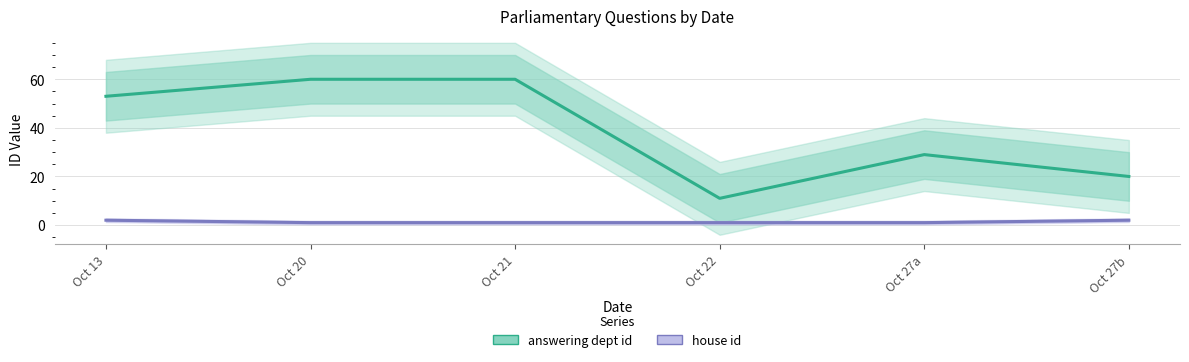

At which category does answering dept id reach its first local valley?

Oct 22